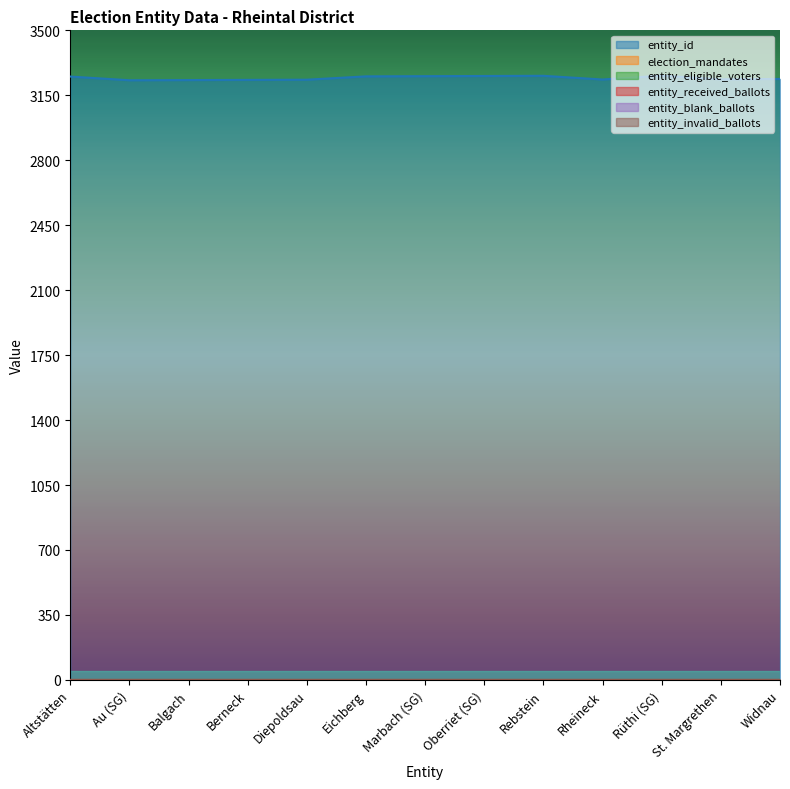

True or false: entity_received_ballots has more than 2 interior local peaks.

False